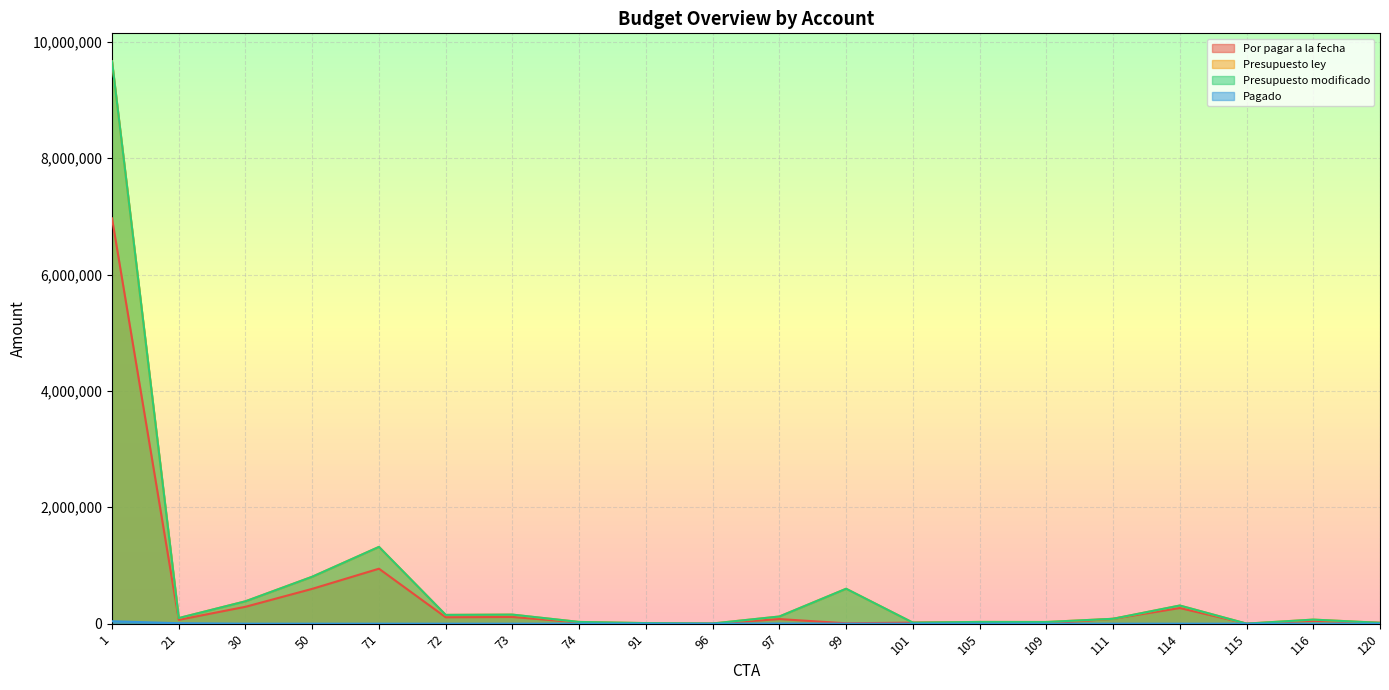

Which has a higher value, 50 or 74?

50